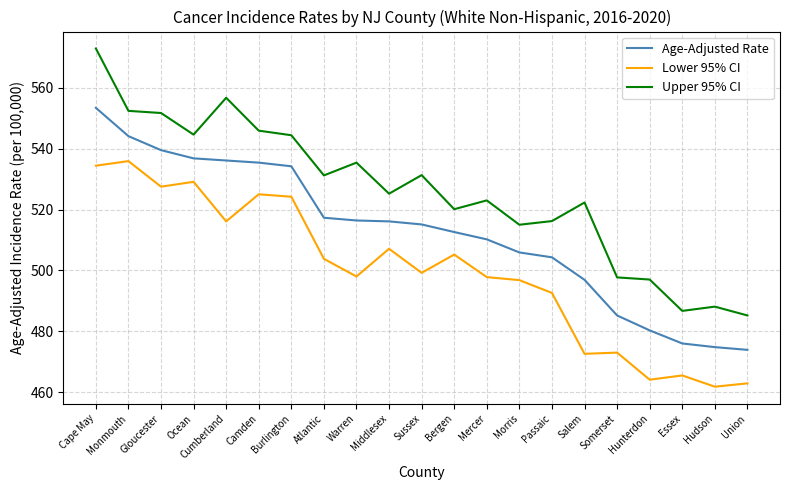

True or false: Age-Adjusted Rate has more than 2 points higher than both neighbors.

False